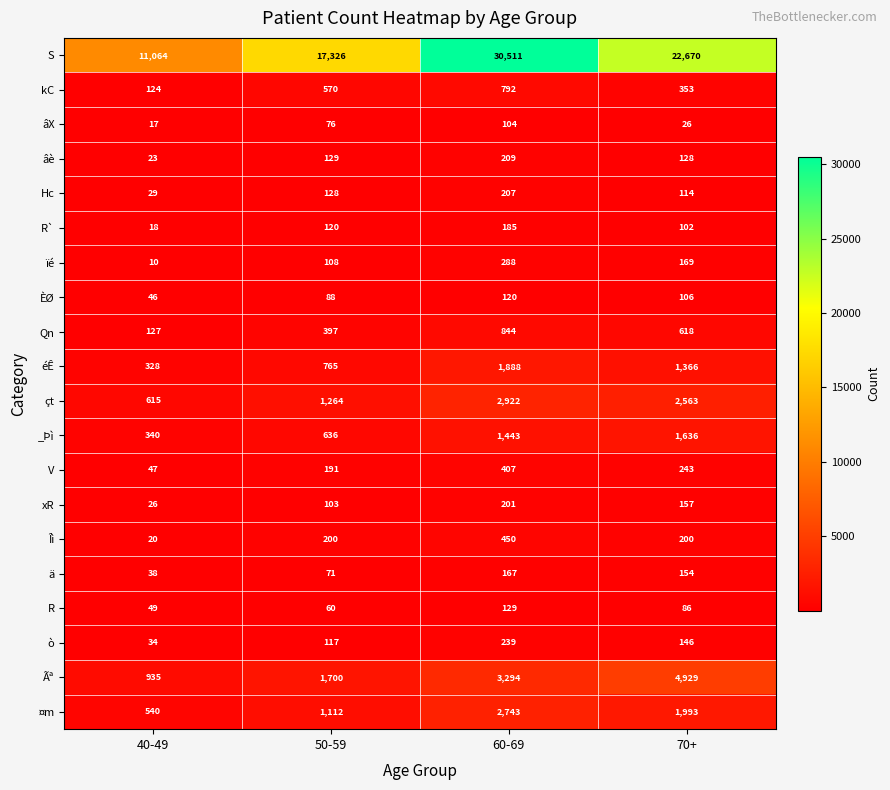

What is the sum of the ¤m values at 50-59 and 70+?

3105